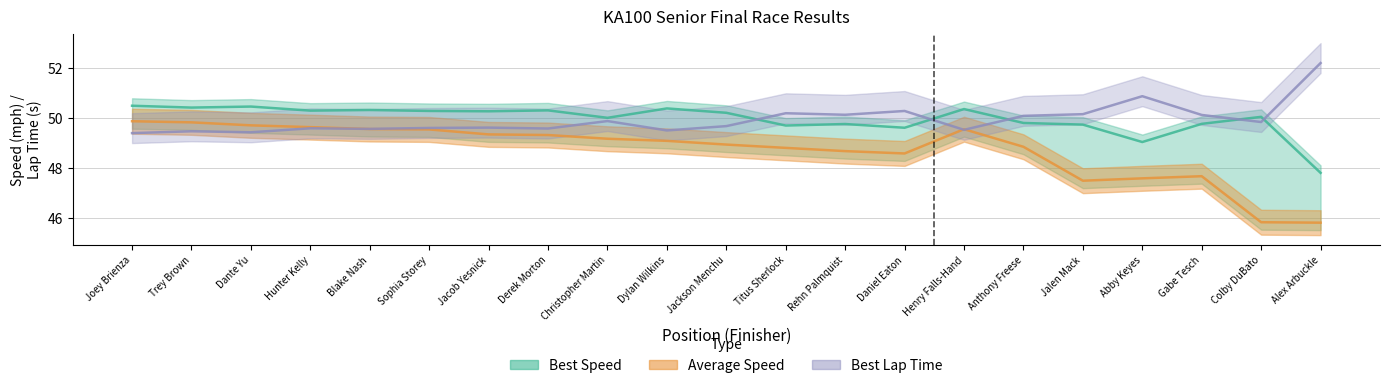

Which series changed the most between Trey Brown and Dante Yu?

Average Speed